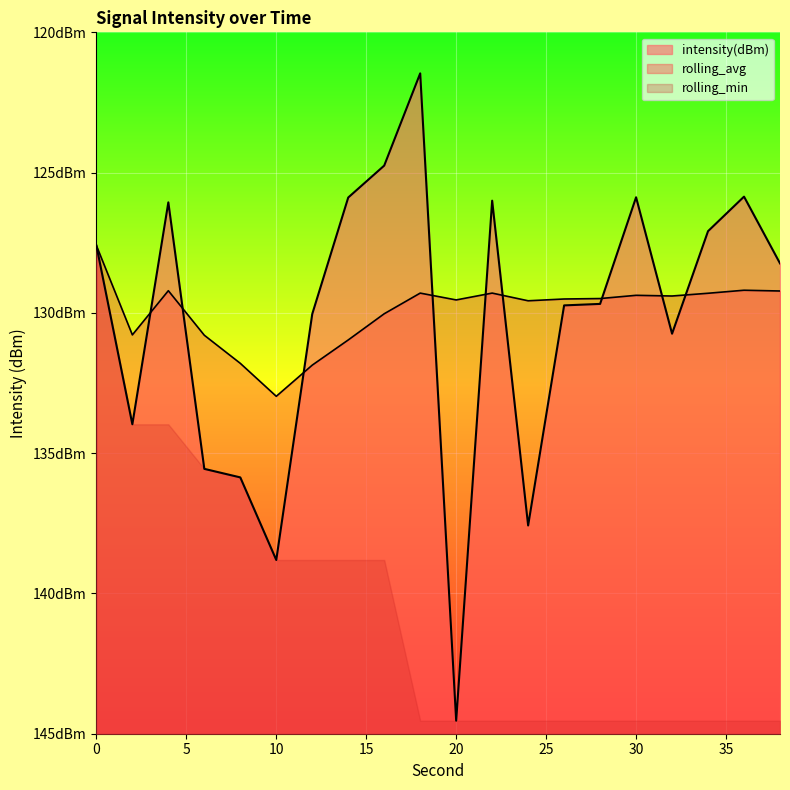

What is the value of the rolling_avg point at the 6th from the left?

-133.0